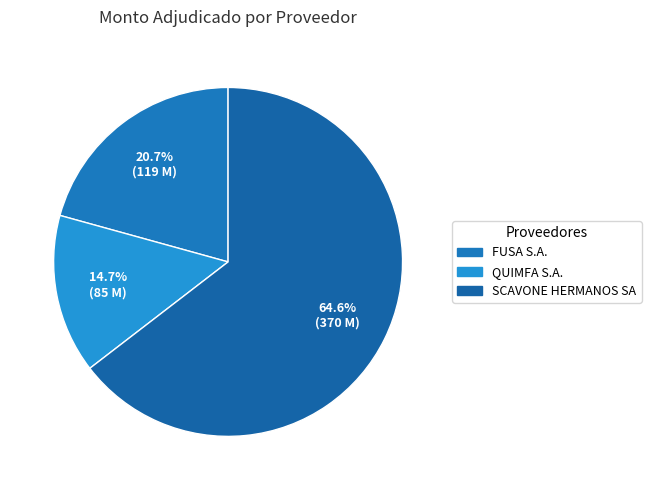

Count the number of slices in the pie.

3